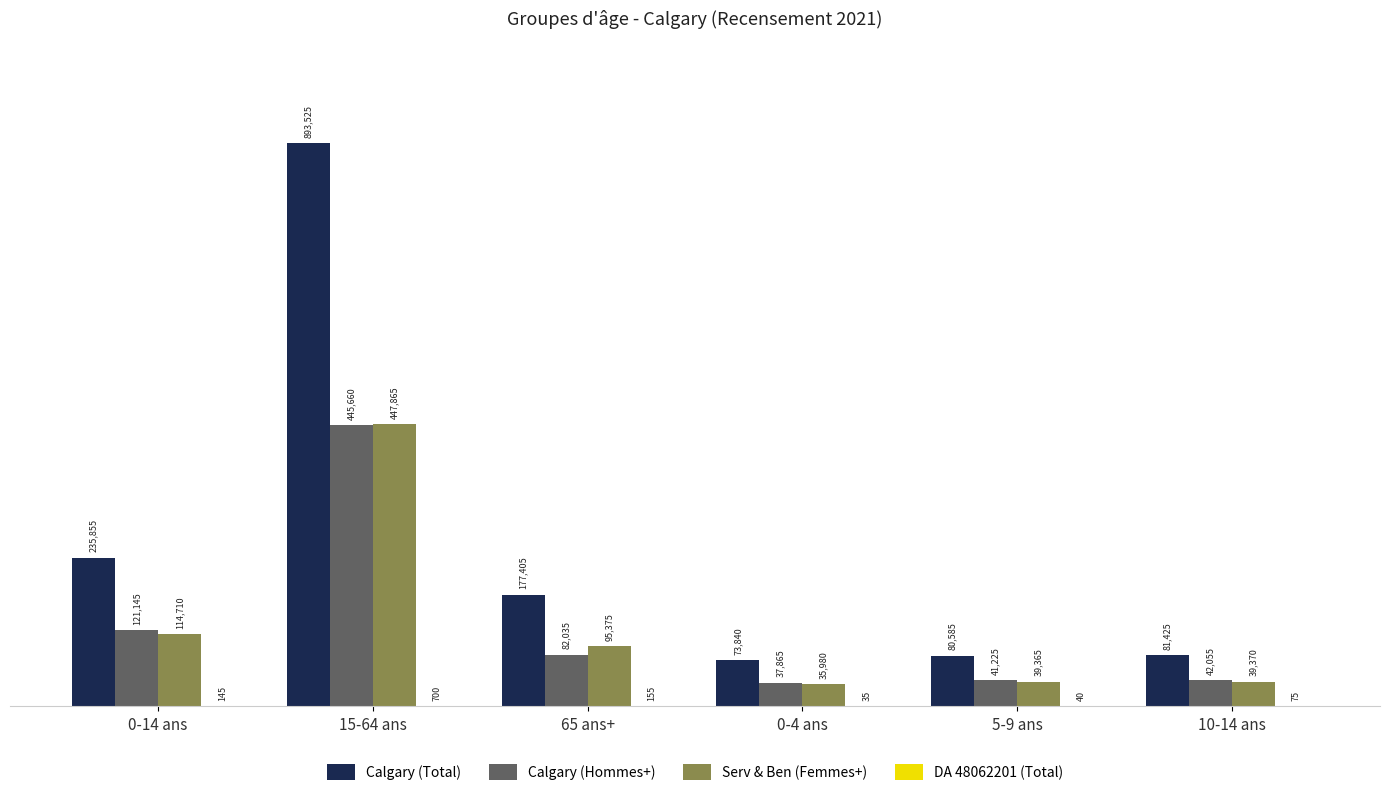

Are the bars horizontal?

No